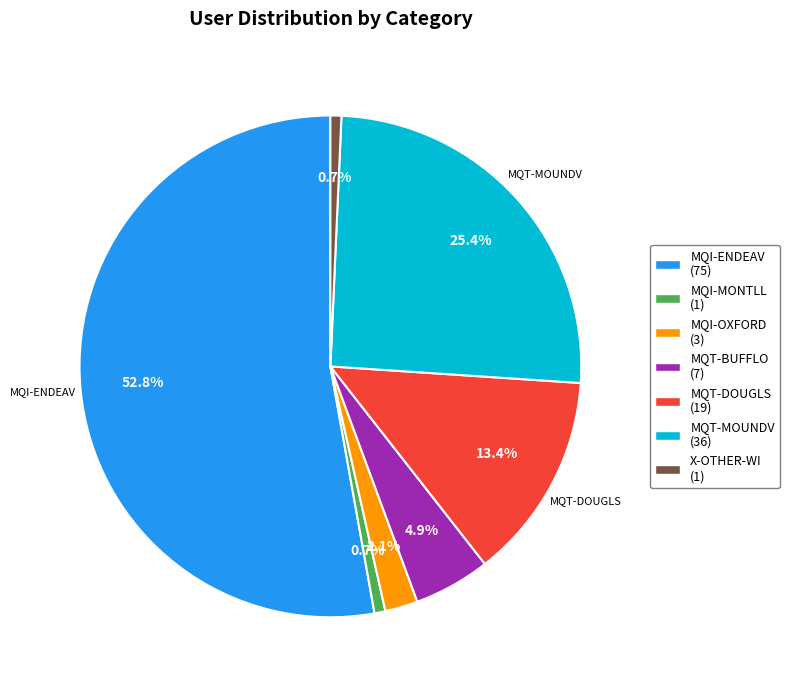

How many slices are in this pie chart?

7